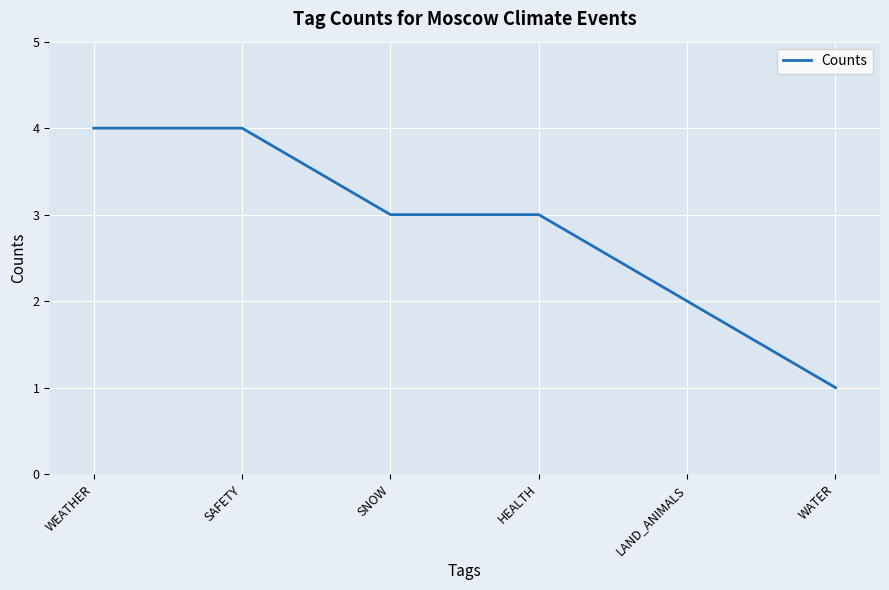

The chart shows a value of 4 at SAFETY. True or false?

True